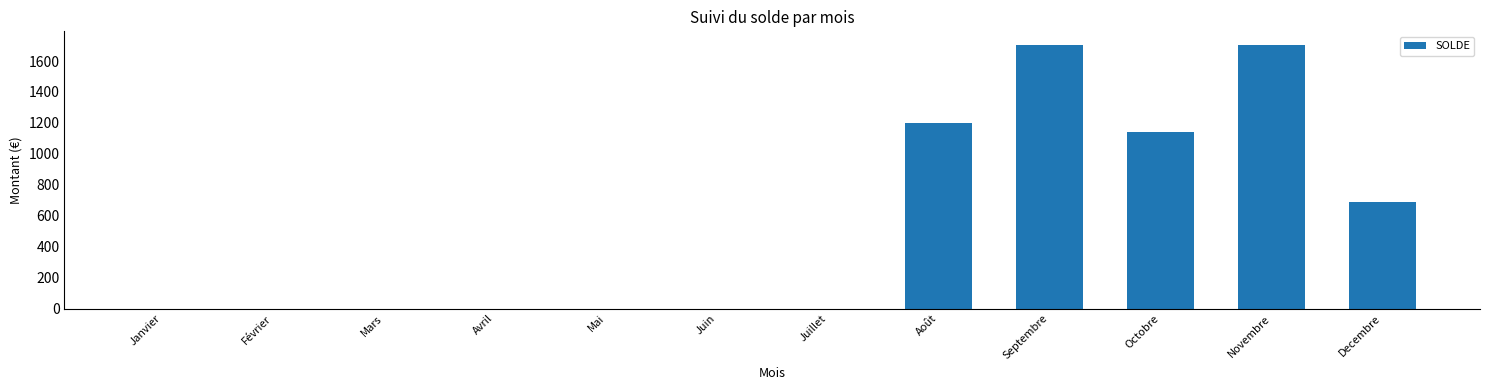

Are the bars grouped side by side (vs. stacked)?

No